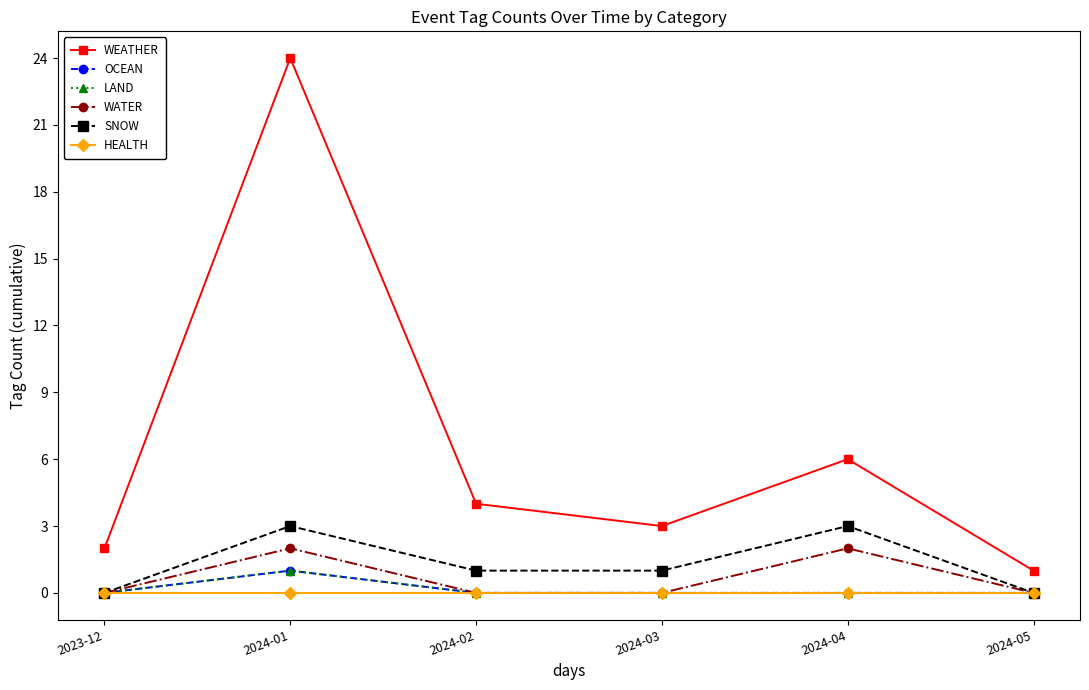

In WATER, how many points are higher than both neighbors (excluding endpoints)?

2